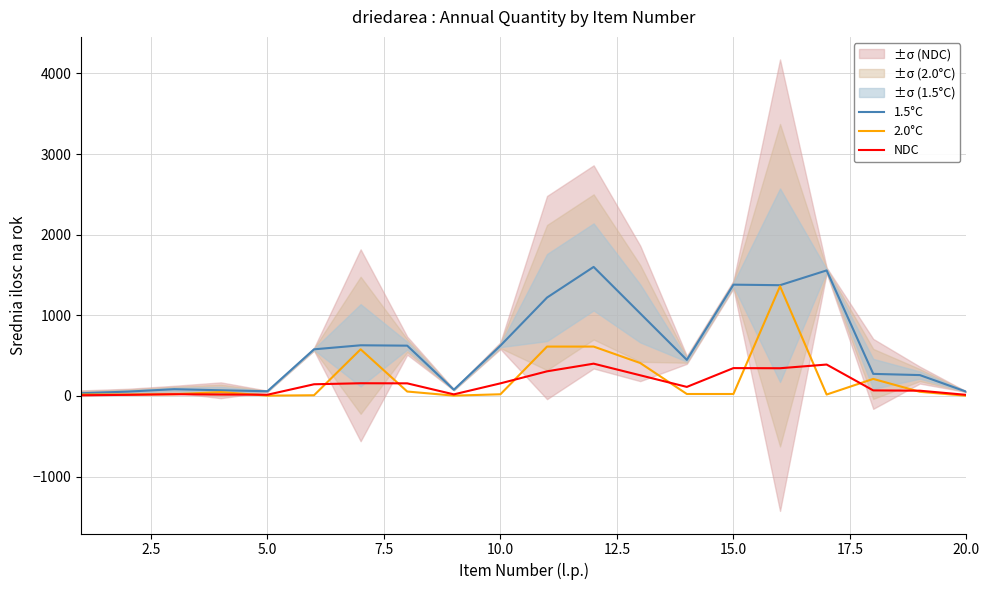

What is the highest value of the 2.0°C series?

1360.0